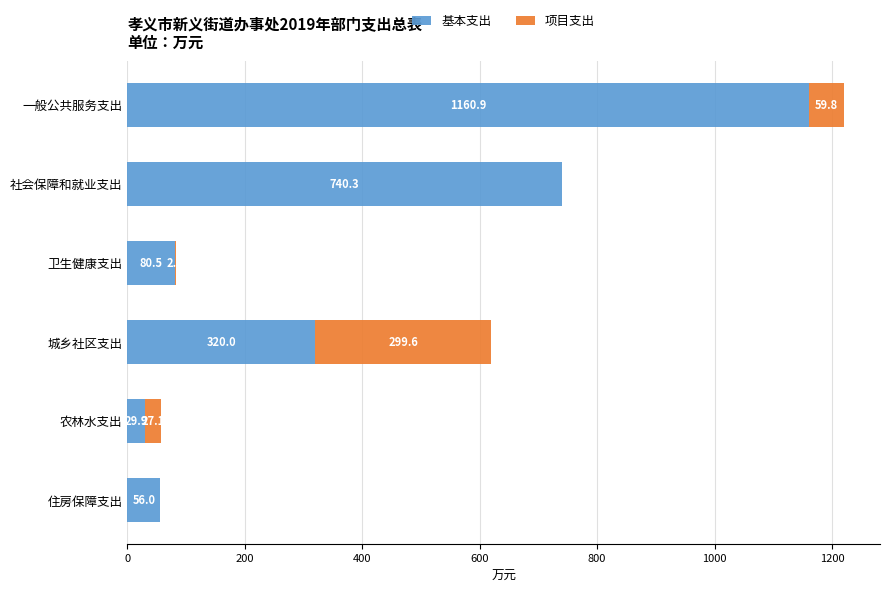

What is the maximum value for 基本支出?

1160.9